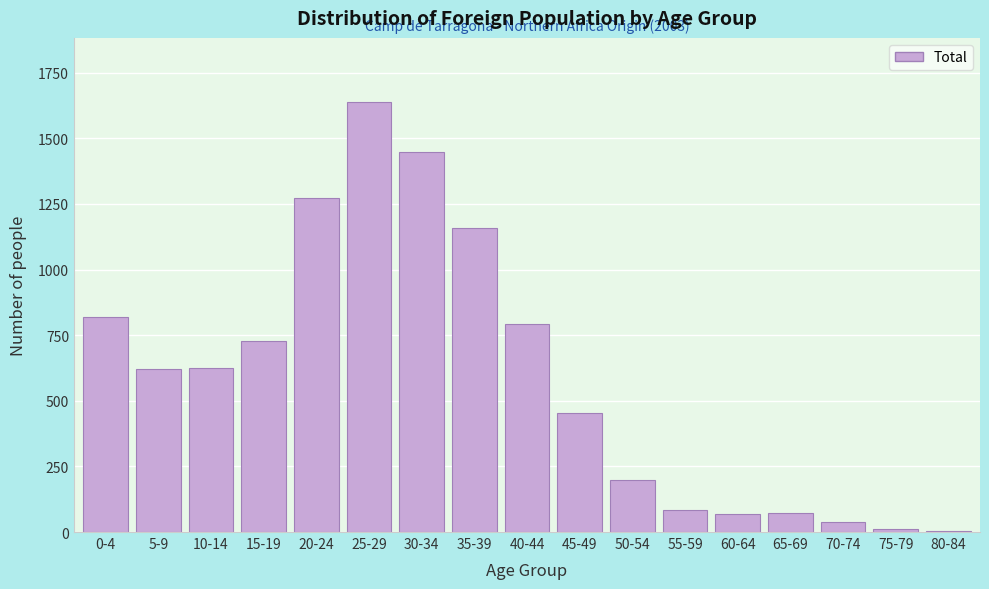

What is the sum of all values?

10038